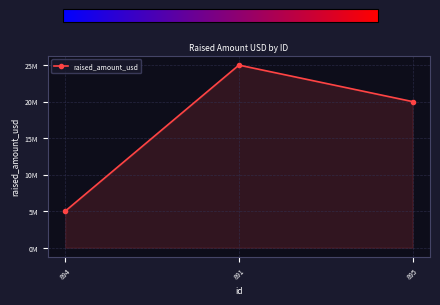

What is the change in value from 891 to 895?

-5000000